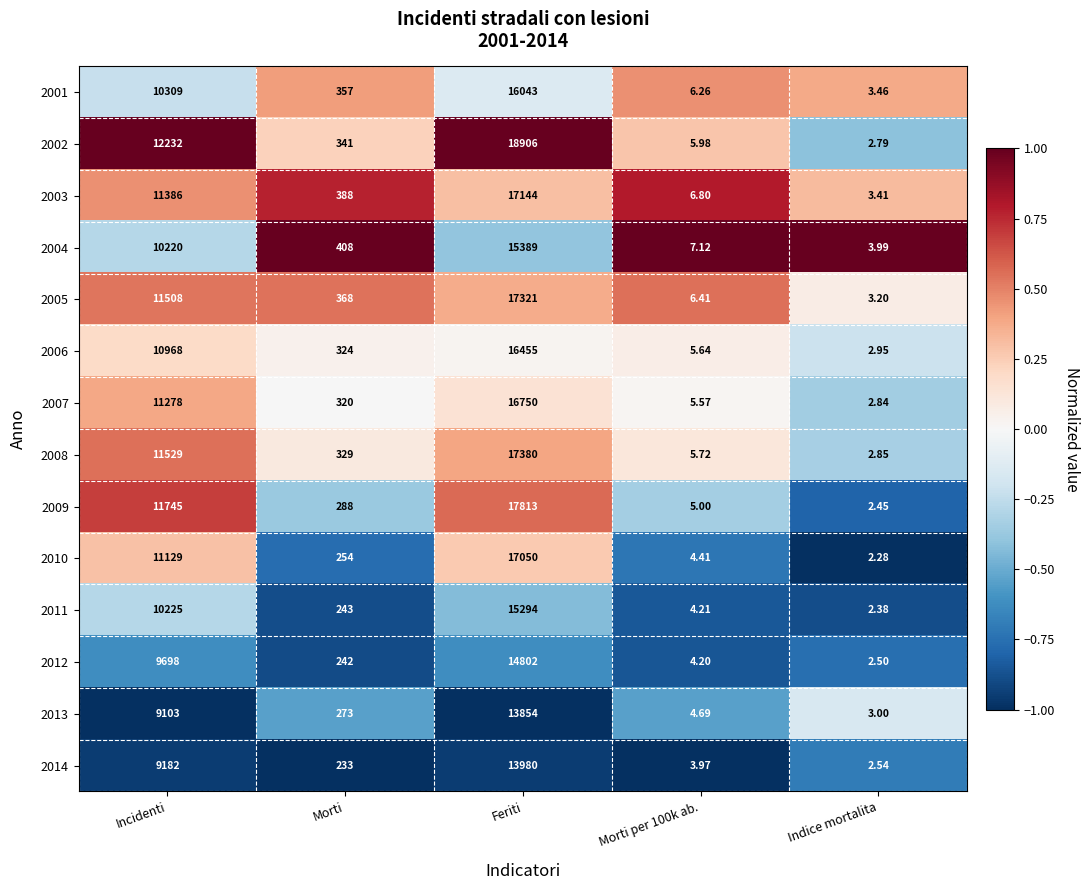

Which label corresponds to the largest value in the chart?

Feriti